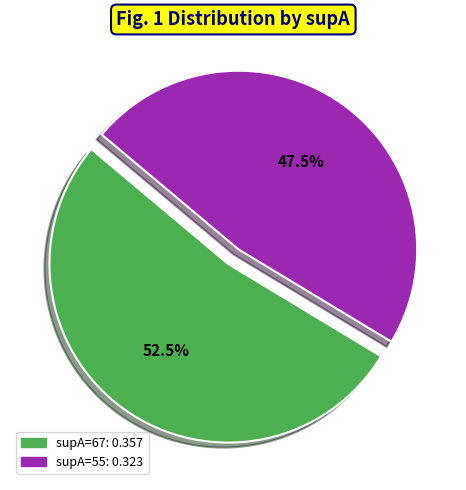

Does any single category account for the majority?

Yes